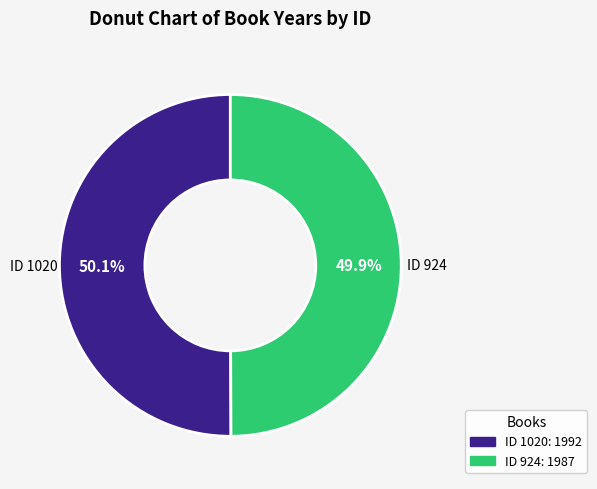

Count the number of slices in the pie.

2